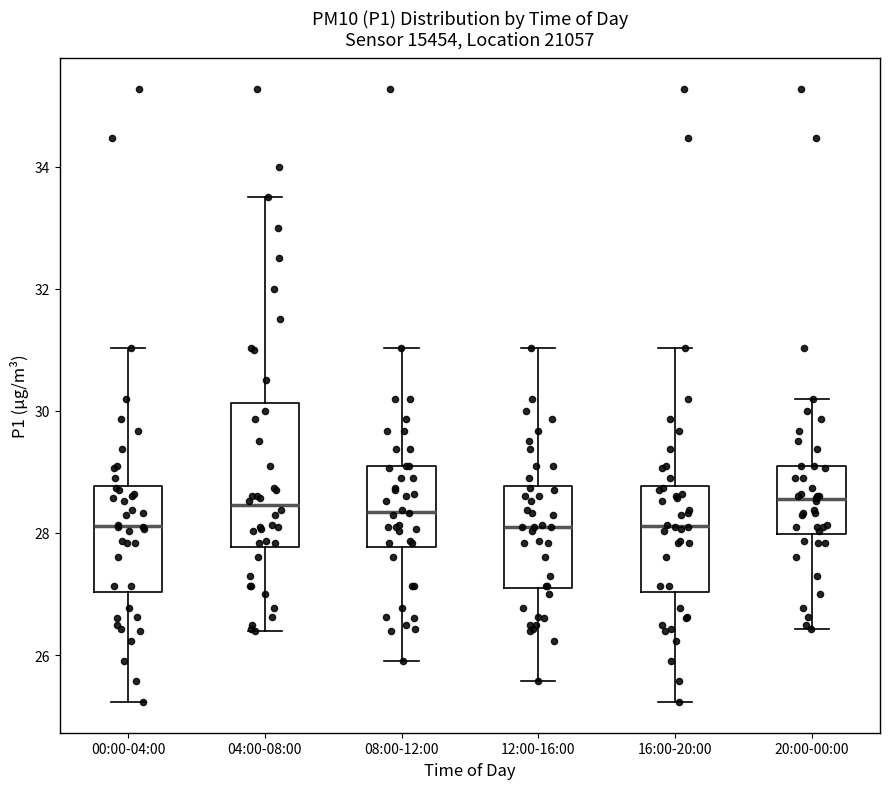

Comparing the boxes themselves (not the whiskers), which one is the tallest?

04:00-08:00